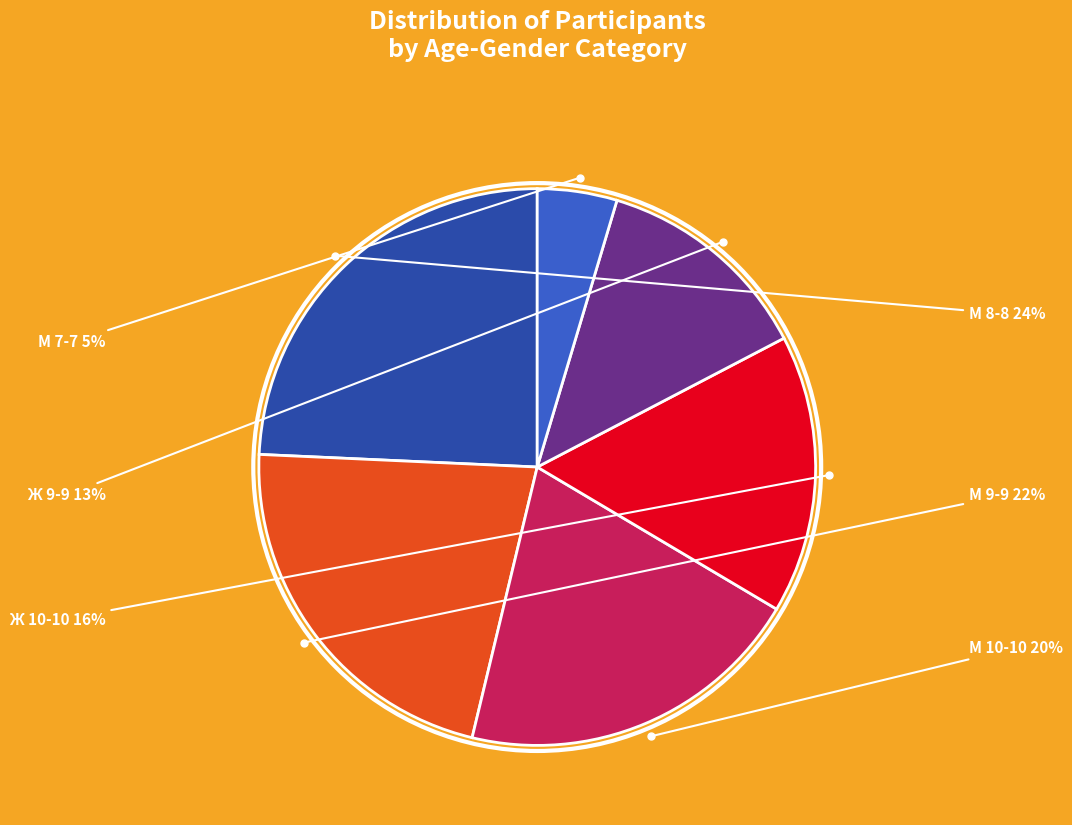

Is there any slice that represents more than half of the pie?

No